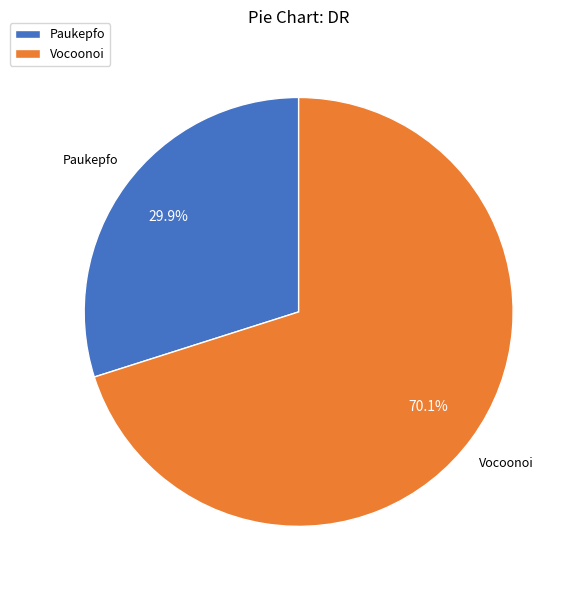

What is the smallest slice in the pie chart?

Paukepfo